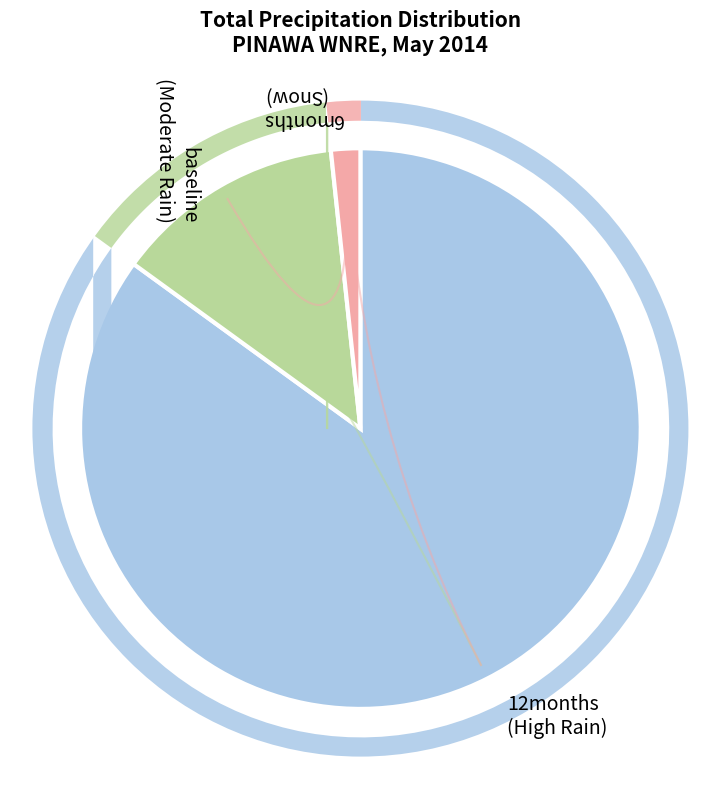

The baseline (Moderate Rain) slice represents 4% of the pie. True or false?

False